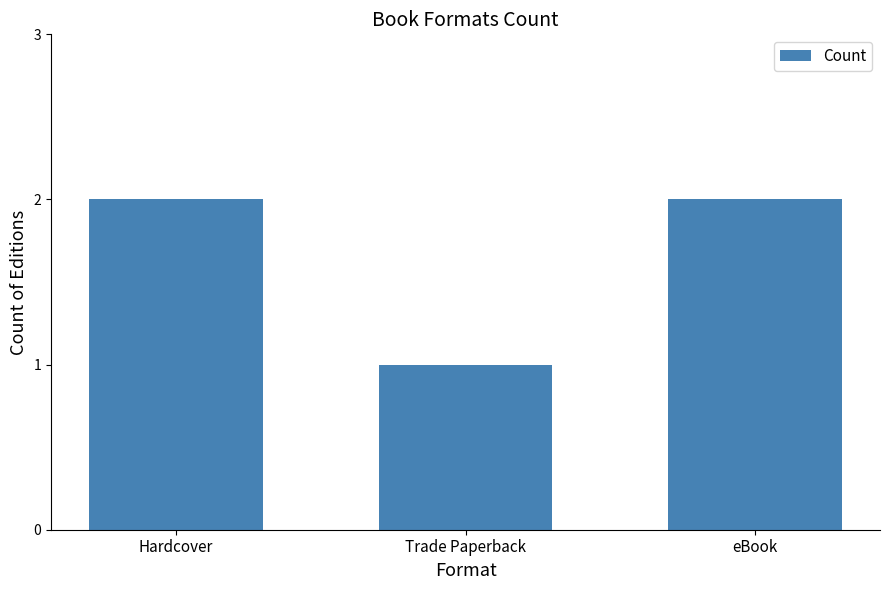

What position from the right is Hardcover?

3